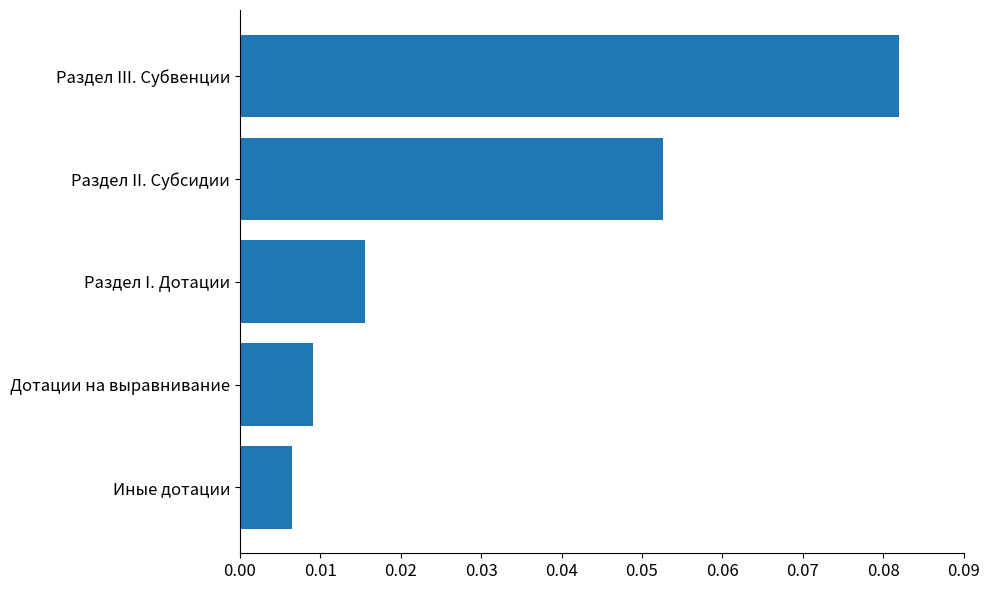

Rank the categories by value from lowest to highest.

Иные дотации, Дотации на выравнивание, Раздел I. Дотации, Раздел II. Субсидии, Раздел III. Субвенции